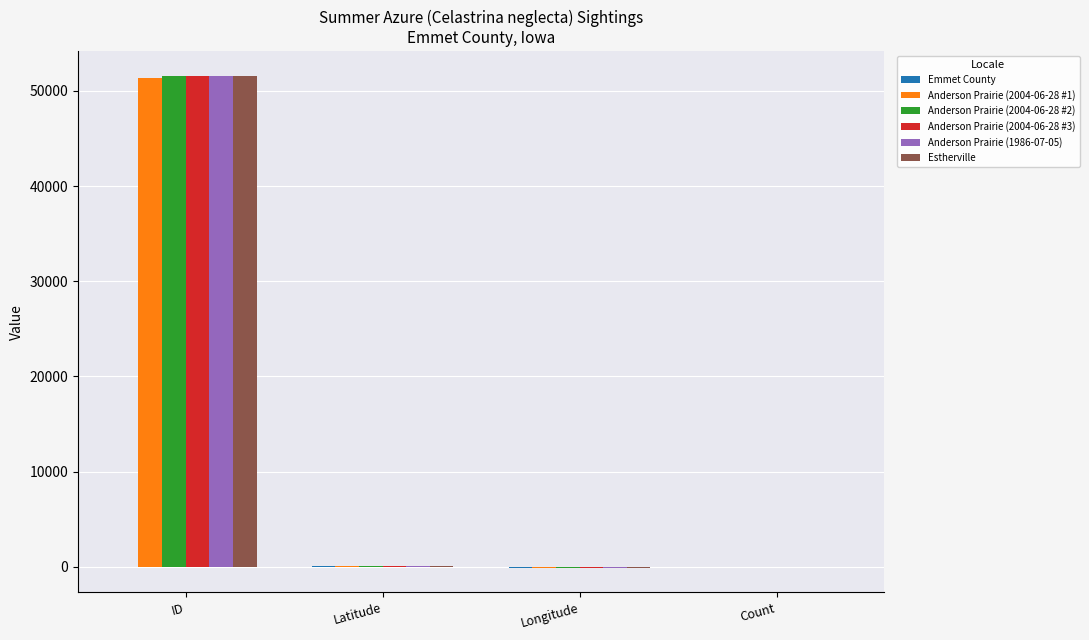

How many data points in Anderson Prairie (2004-06-28 #1) are above 43?

2